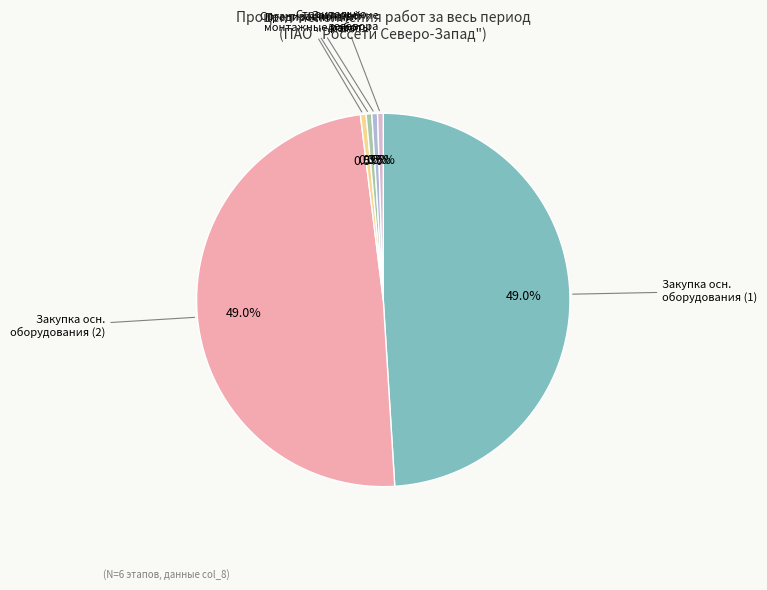

Is there a majority slice in this chart?

No